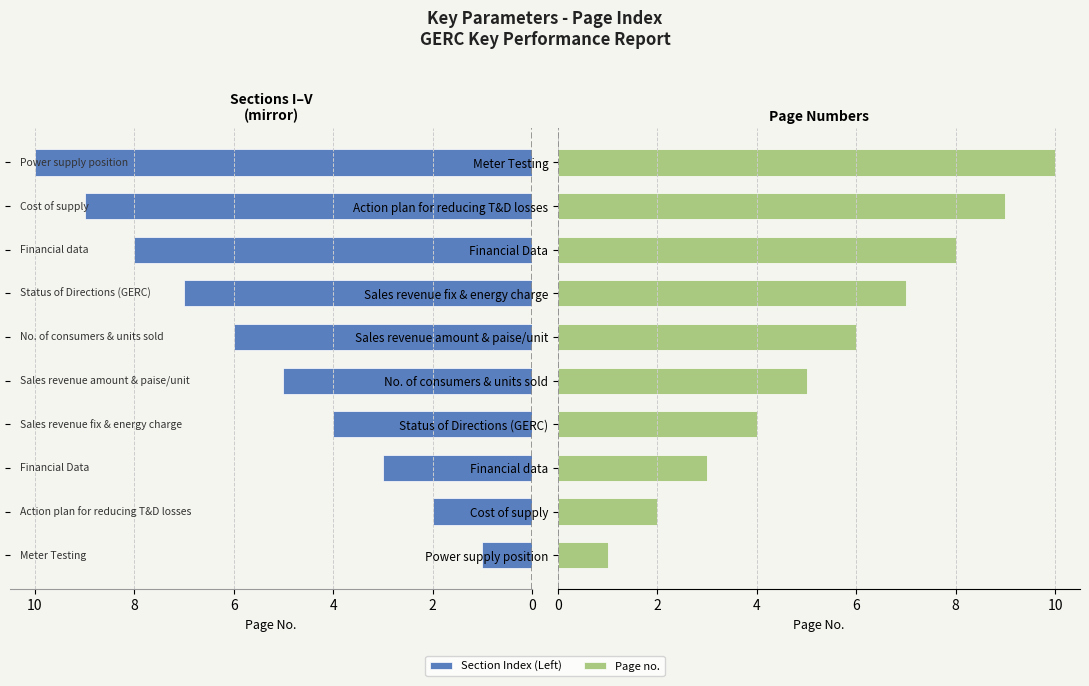

The Page no. series shows 5 at Financial Data. True or false?

False